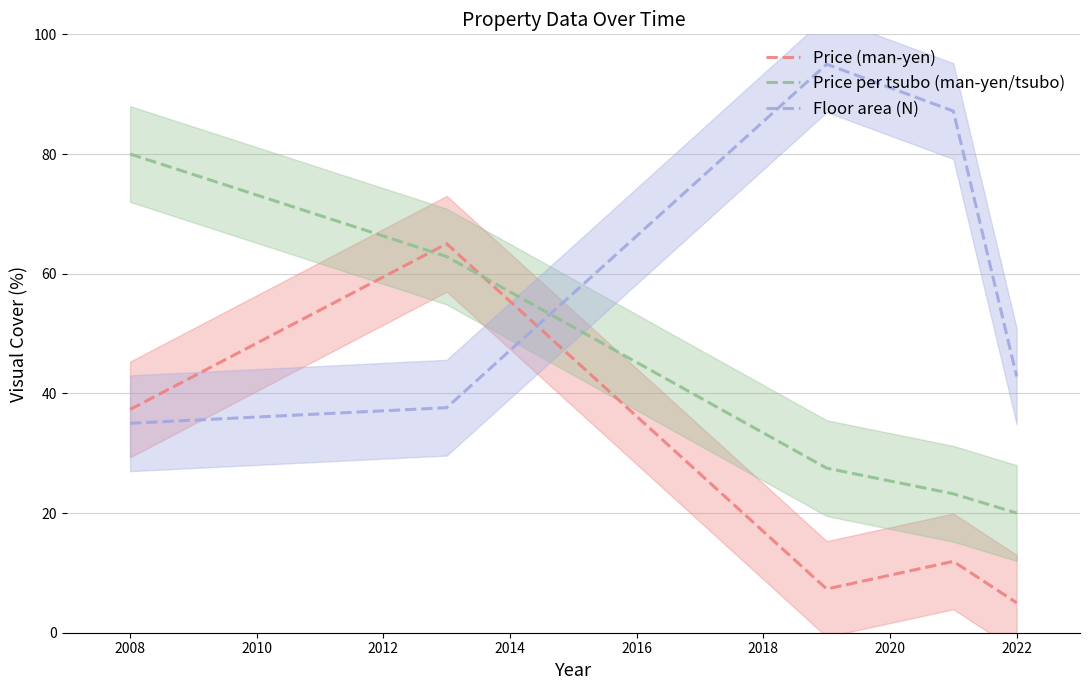

How many times do Floor area (N) and Price (man-yen) cross each other?

1